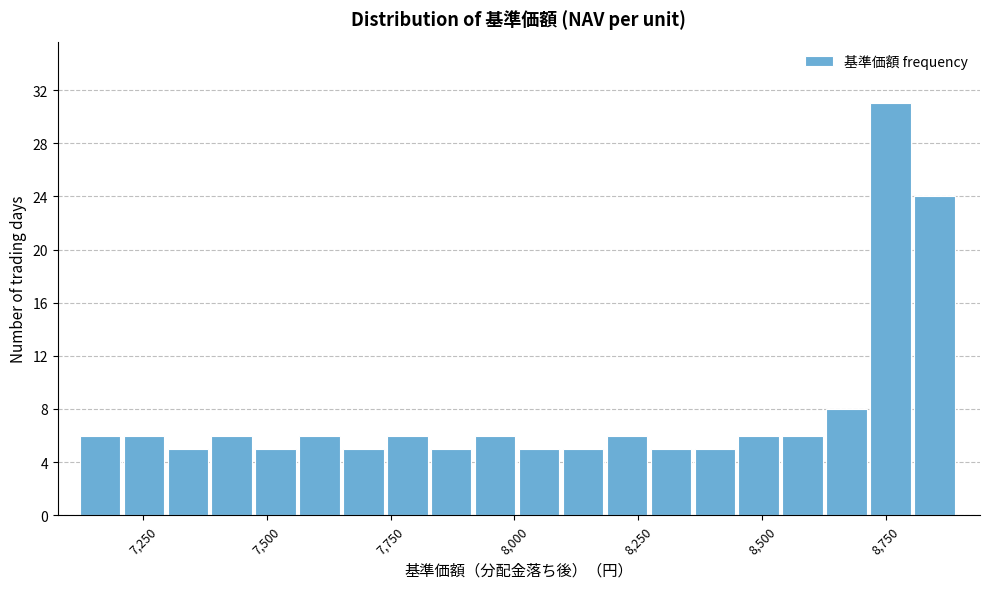

Around what value on the x-axis is the tallest bar? Give the approximate position of its centre, as read against the axis.

8750